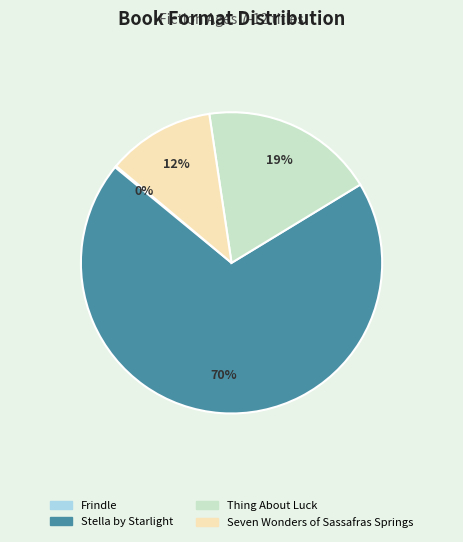

To the nearest percent, what is the combined percentage of Stella by Starlight and Seven Wonders of Sassafras Springs?

81%